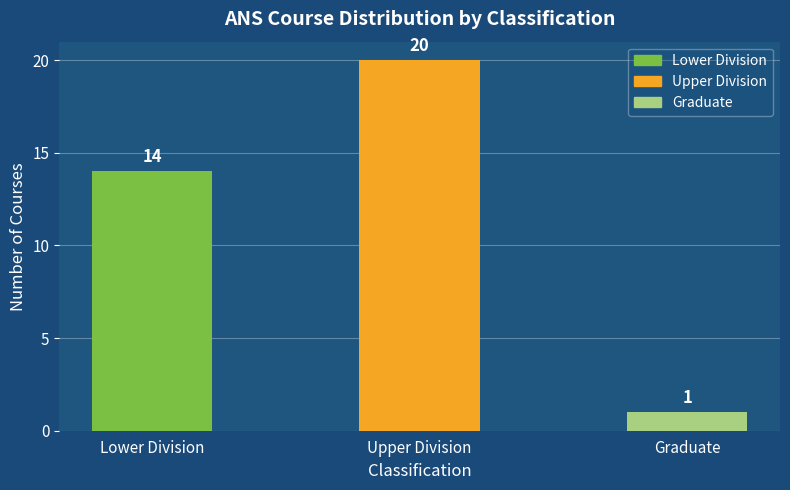

How many values are between 1 and 20?

3